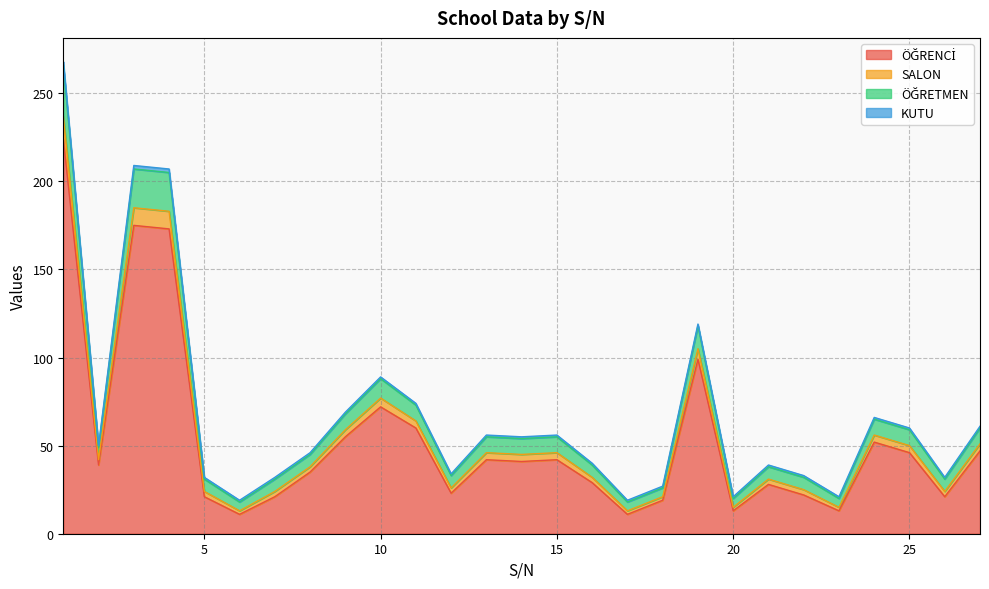

True or false: ÖĞRETMEN and ÖĞRENCİ cross at least once.

False